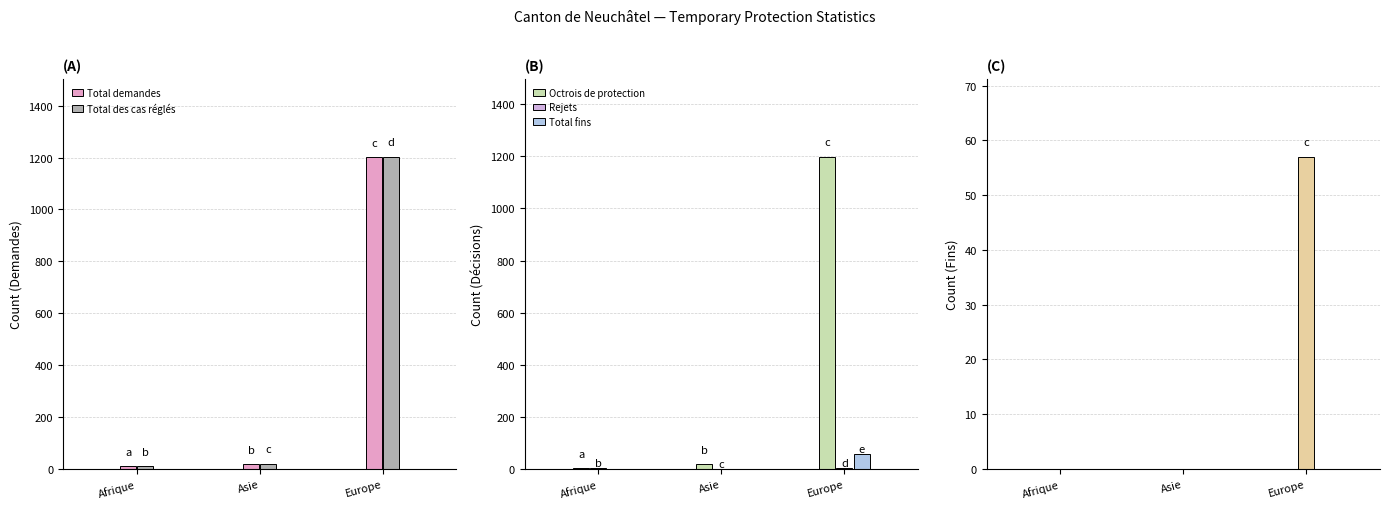

The Total demandes series shows 19 at Asie. True or false?

True